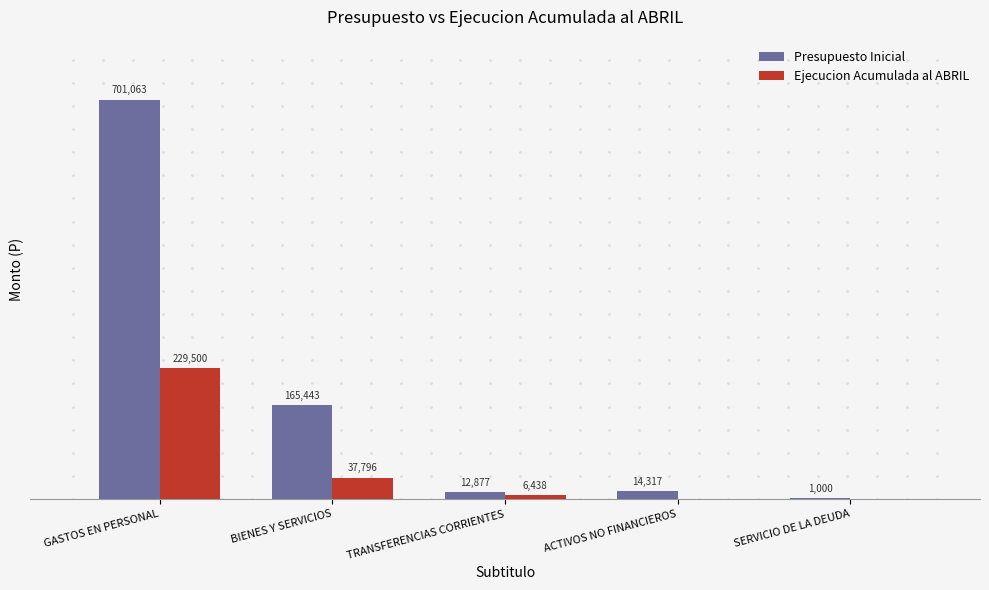

At which category is the sum across all series the highest?

GASTOS EN PERSONAL